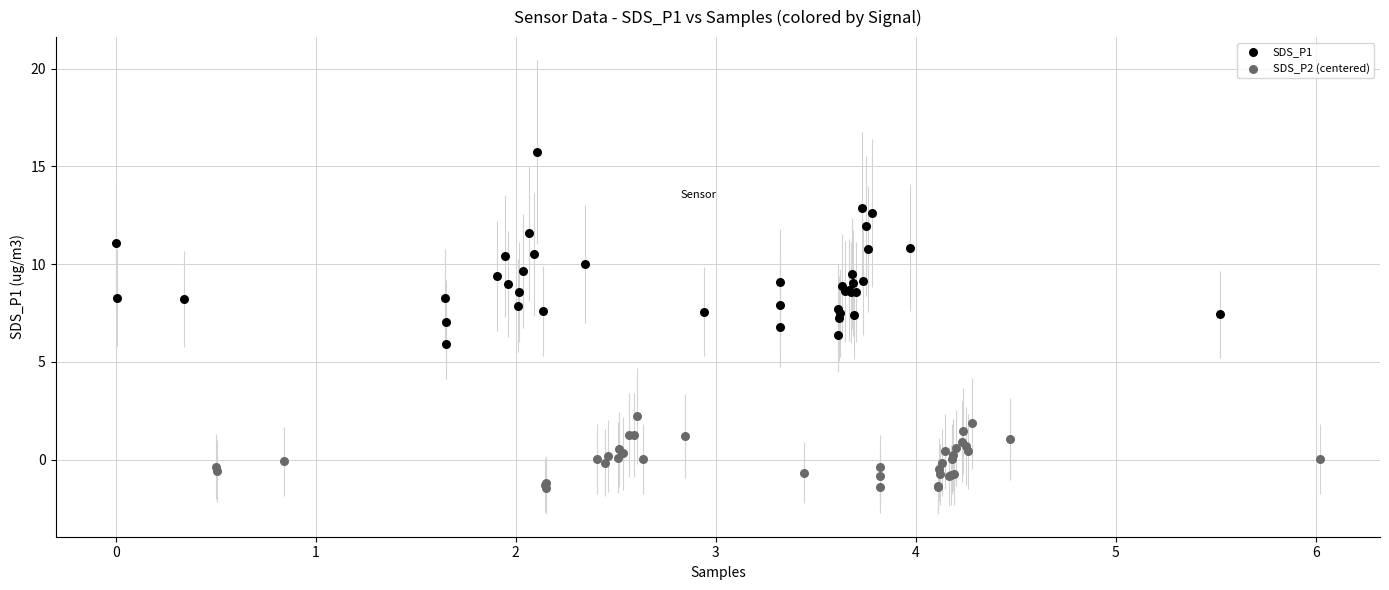

Which series contains the highest Y value?

SDS_P1